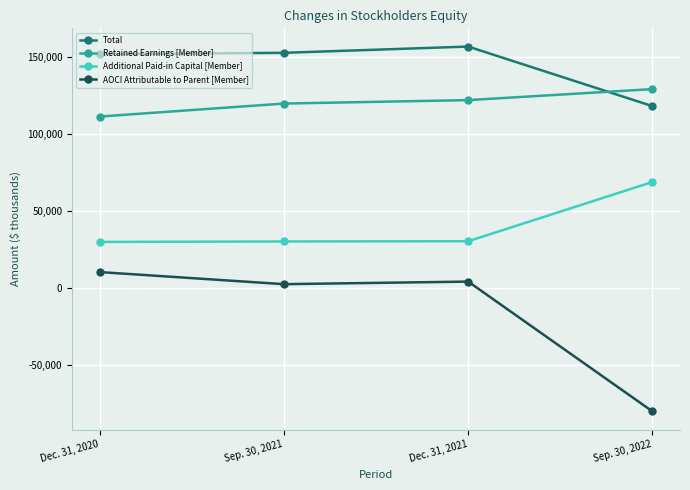

Is the value of Additional Paid-in Capital [Member] at Sep. 30, 2022 greater than the value of AOCI Attributable to Parent [Member] at Dec. 31, 2020?

Yes